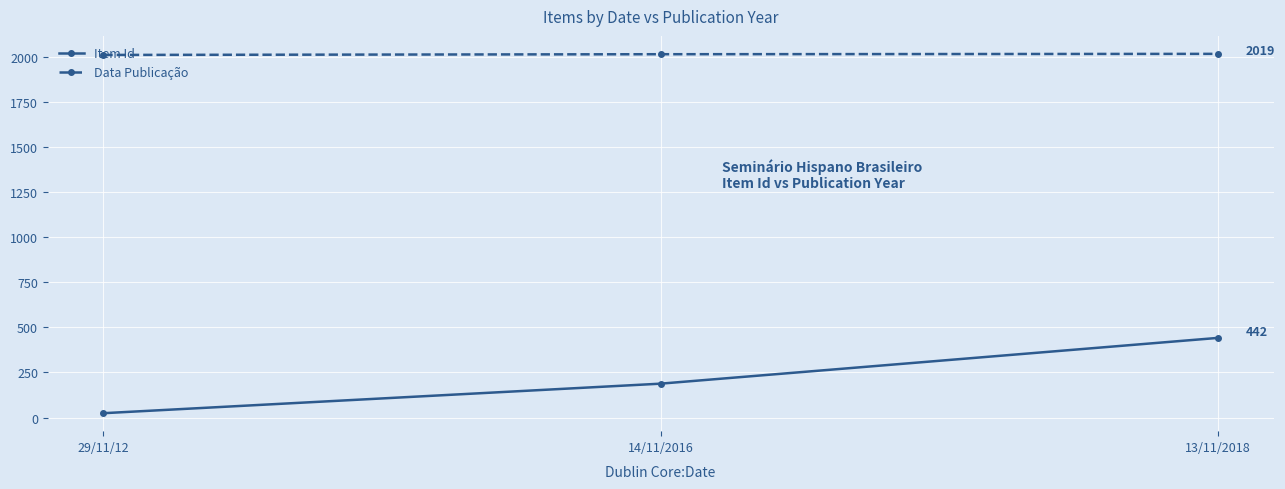

How many categories are shown in the chart?

3